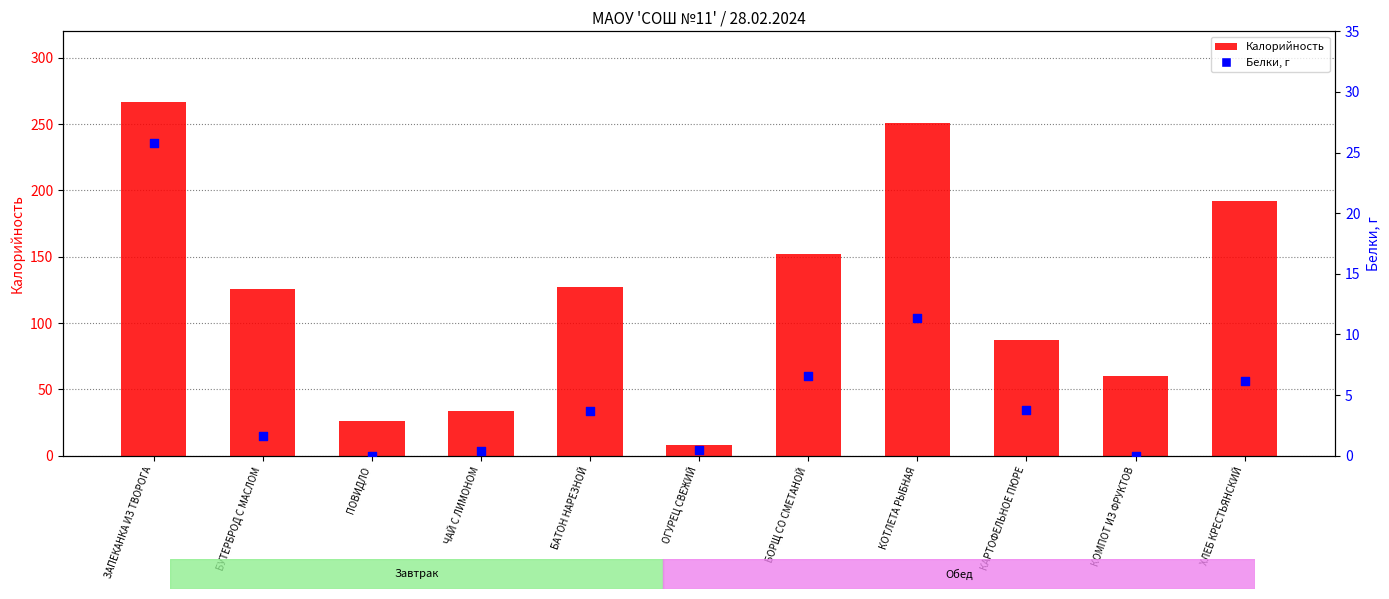

Which series has the largest total across all categories?

Калорийность